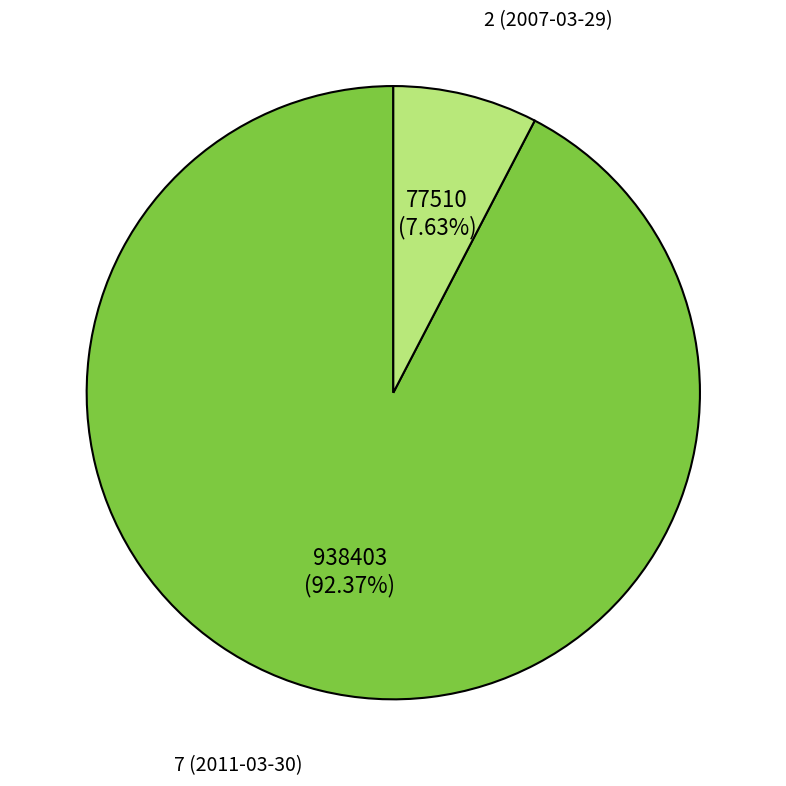

How many slices are in this pie chart?

2